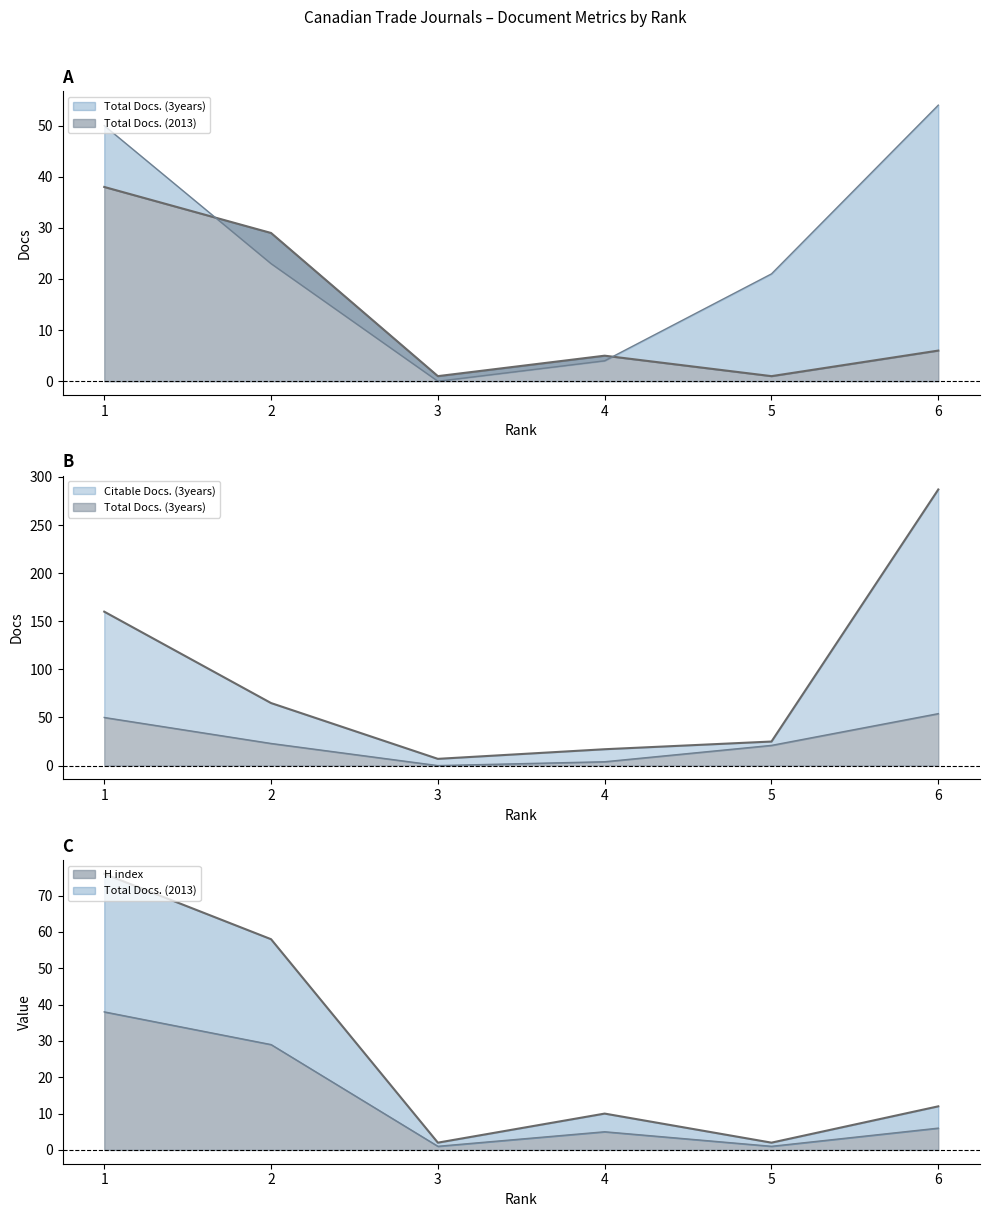

True or false: Citable Docs. (3years) has more than 2 interior local peaks.

False